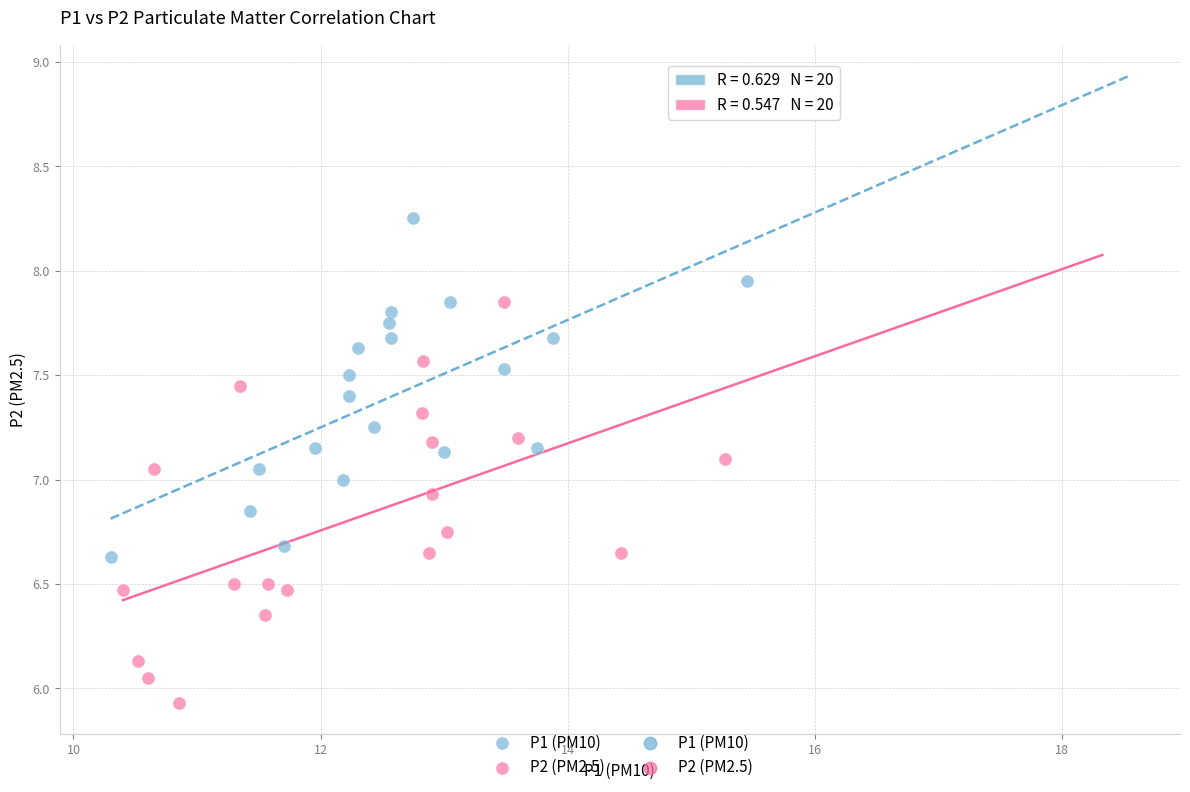

Which series contains the highest Y value?

P1 (PM10)